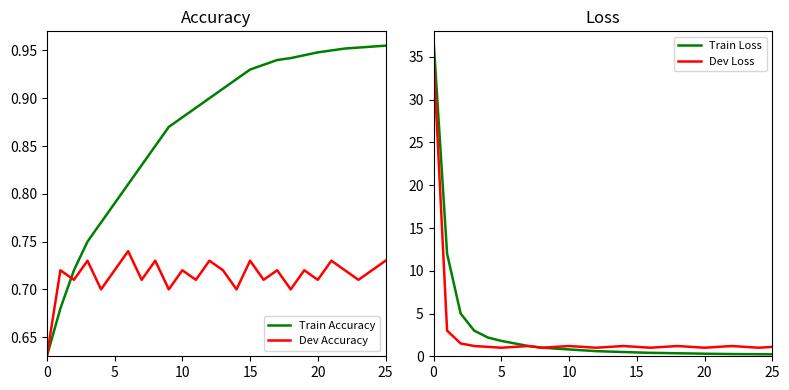

In Dev Loss, how many points are lower than both neighbors (excluding endpoints)?

6